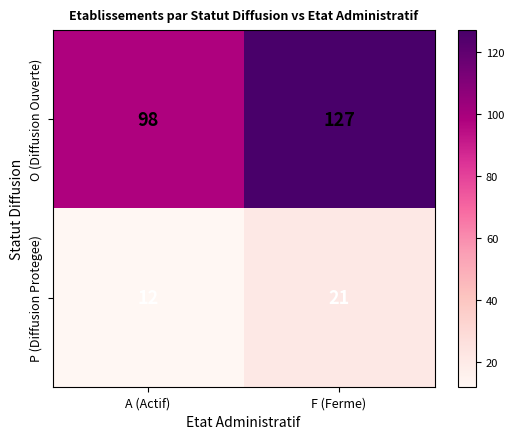

Which series has the largest total across all categories?

O (Diffusion Ouverte)